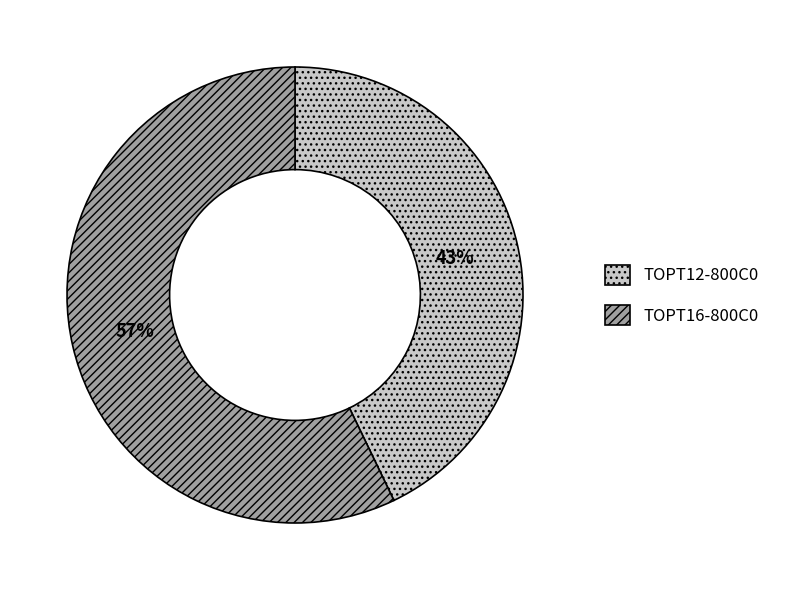

Rank the categories by value from highest to lowest.

TOPT16-800C0, TOPT12-800C0